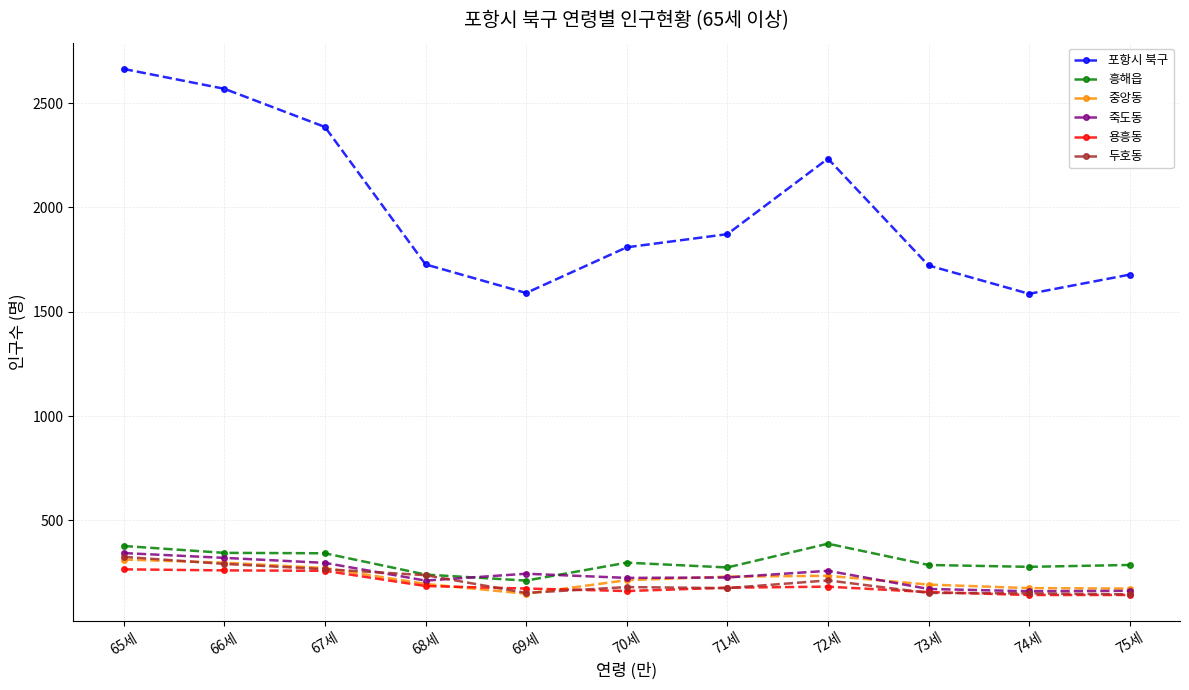

Which label corresponds to the largest value in the chart?

65세